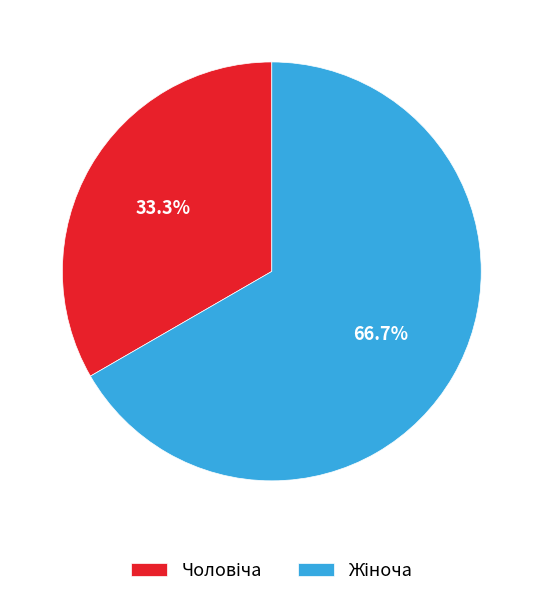

Does any single category account for the majority?

Yes